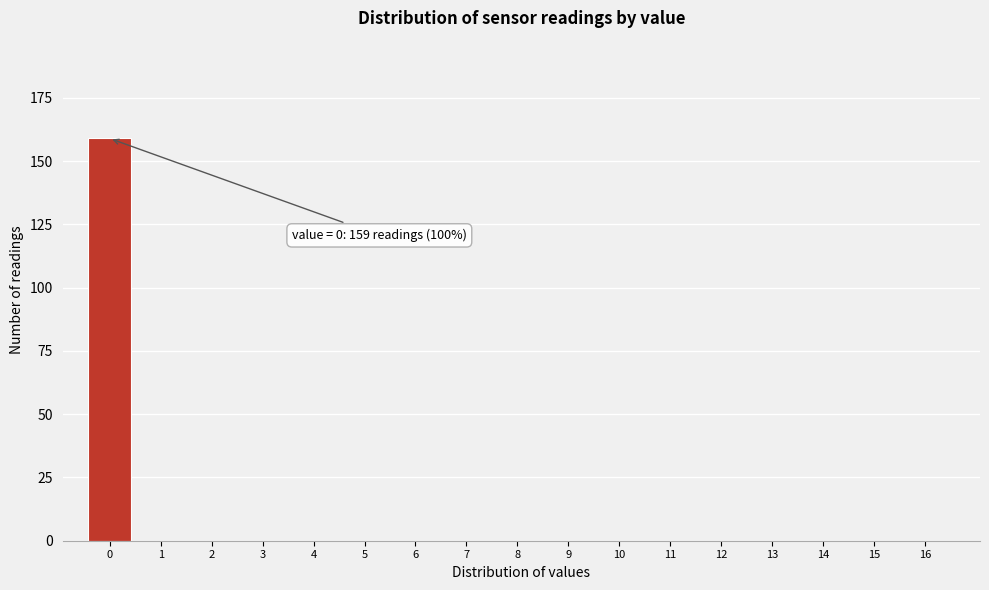

Reading right to left, extract all data points from this chart.

16=0	15=0	14=0	13=0	12=0	11=0	10=0	9=0	8=0	7=0	6=0	5=0	4=0	3=0	2=0	1=0	0=159